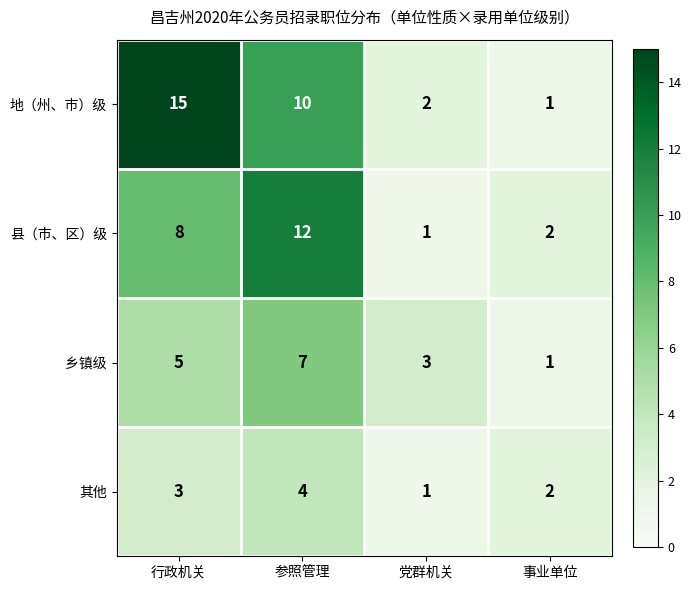

How many categories are shown in the chart?

4